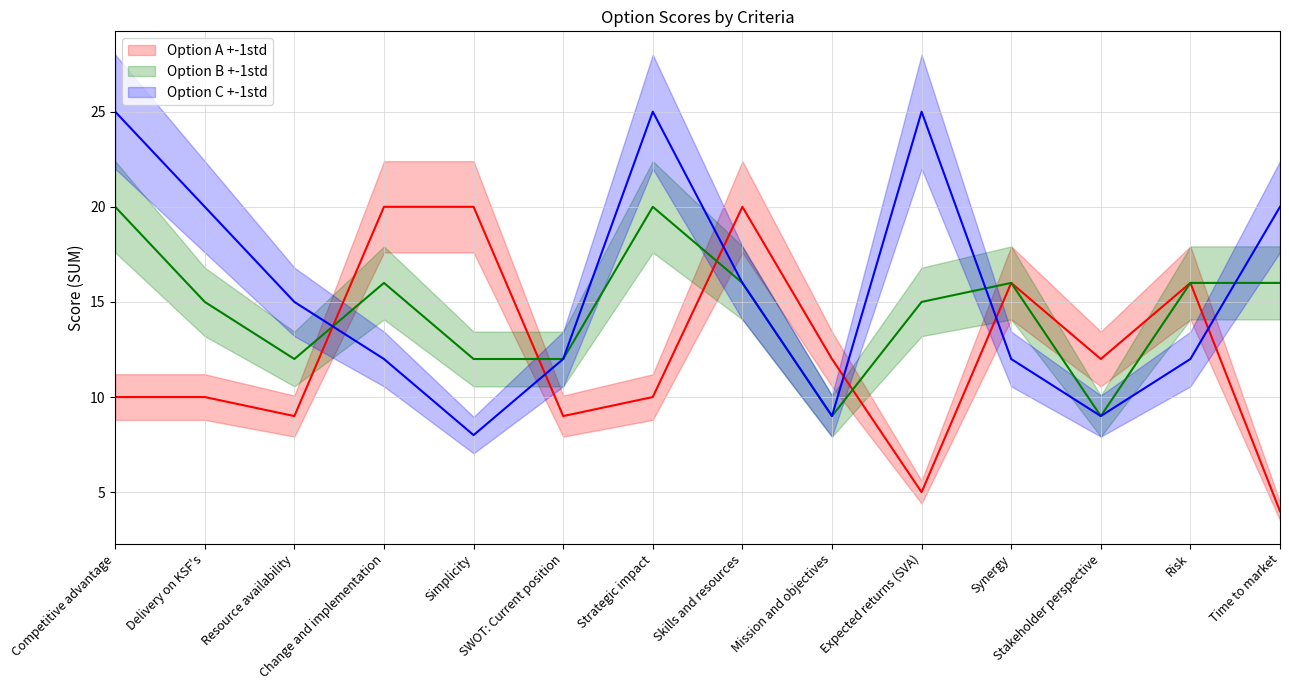

True or false: Option B has a value of 12 at Resource availability.

True